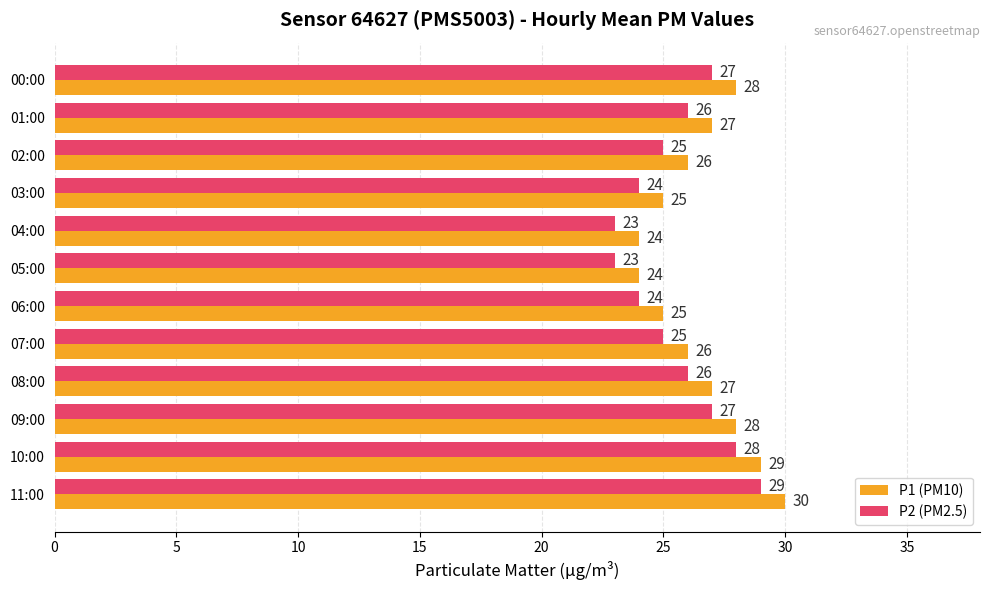

List the series in order of their peak value, lowest first.

P2 (PM2.5), P1 (PM10)